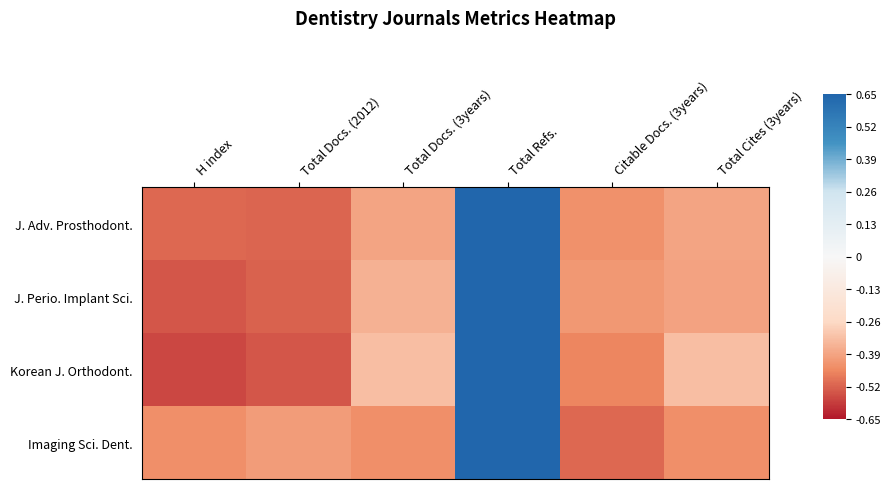

What is the smallest value displayed?

-0.6